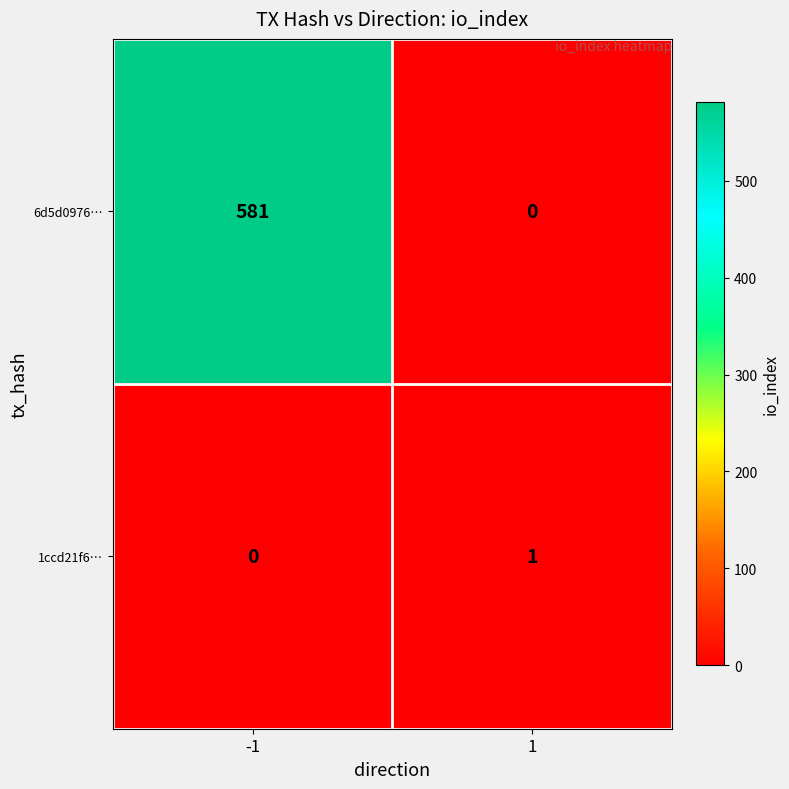

Which series has the largest total across all categories?

6d5d0976…